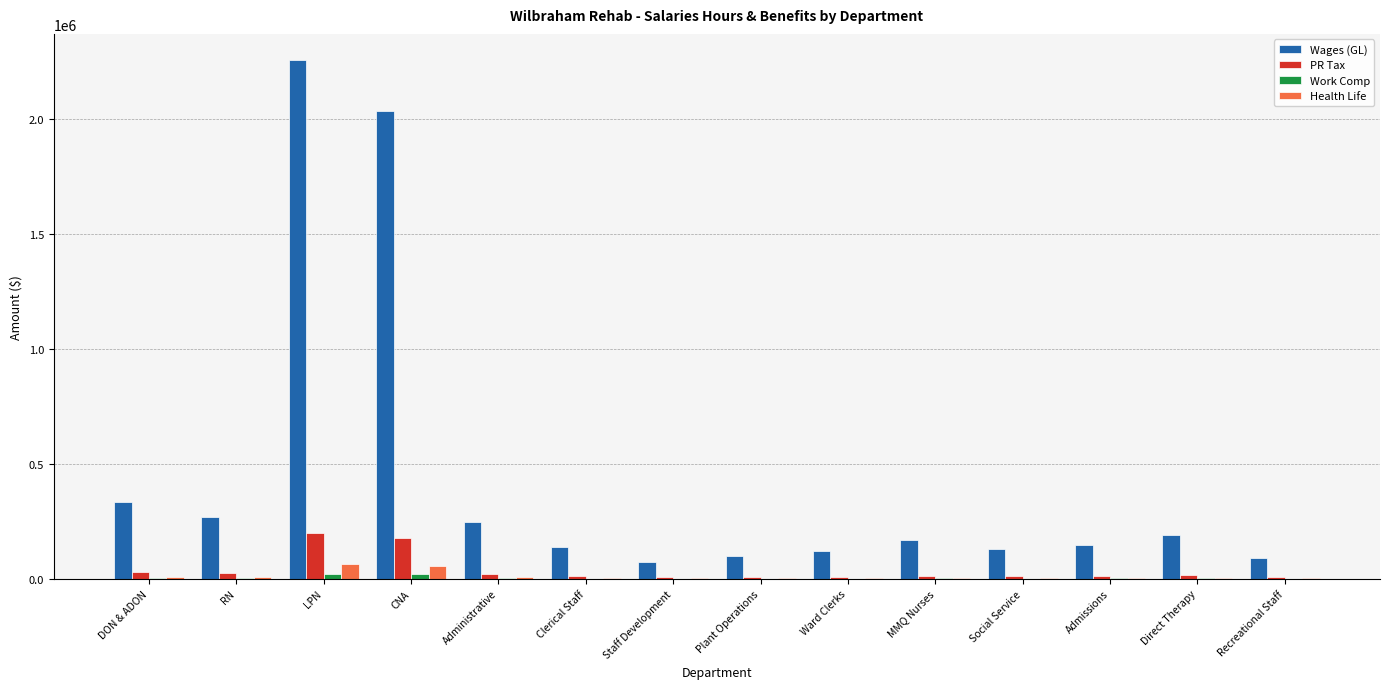

Is it true that Health Life equals 63111.2 at LPN?

True